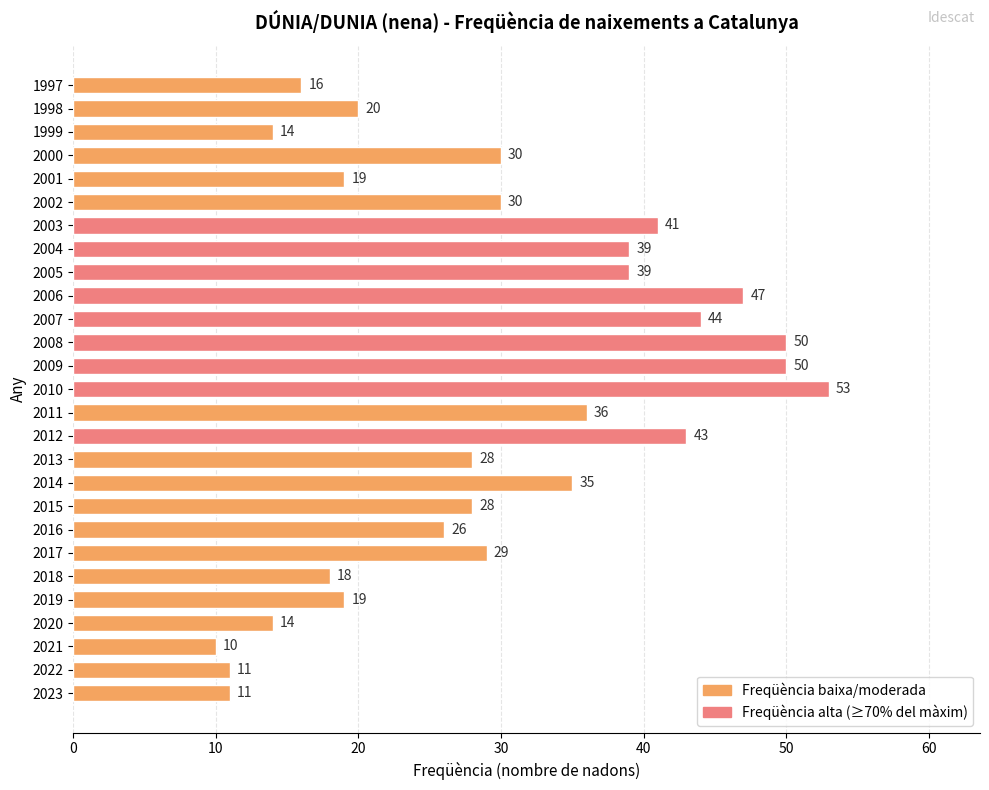

Count the number of data series in this chart.

1